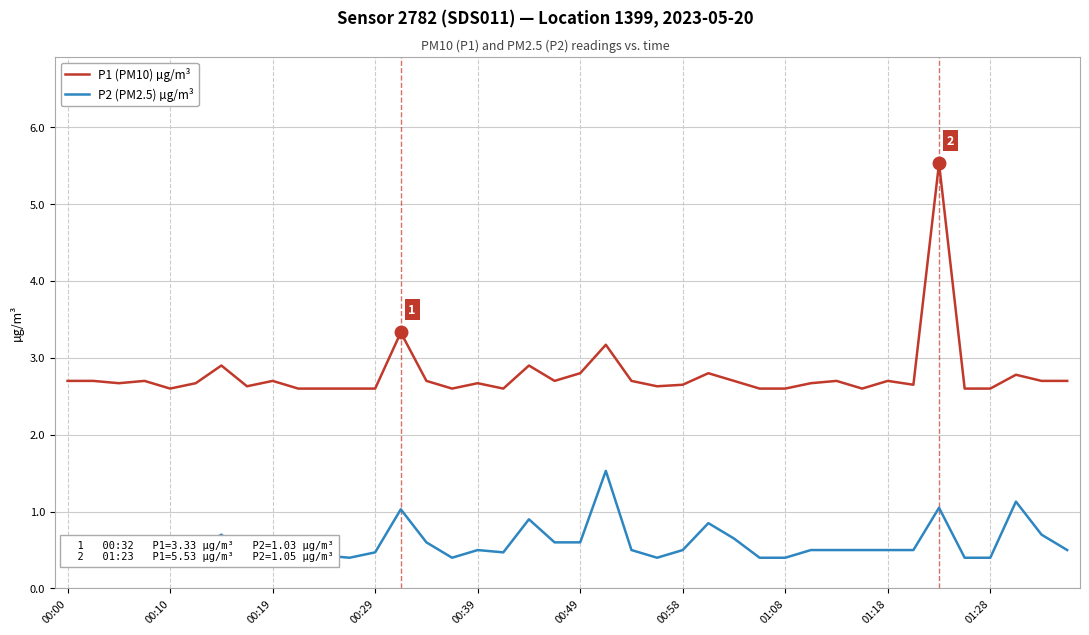

True or false: P2 (PM2.5) µg/m³ and P1 (PM10) µg/m³ intersect in this chart.

False